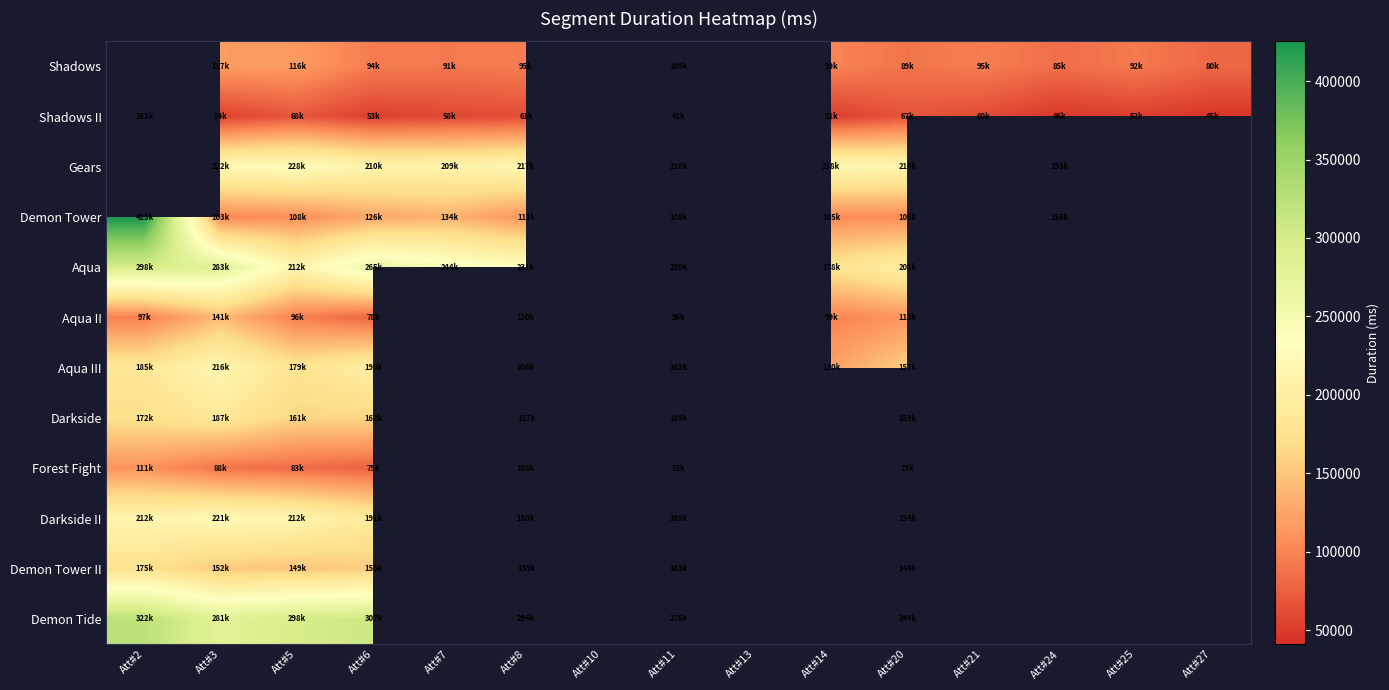

What is the greatest value displayed?

425280.0